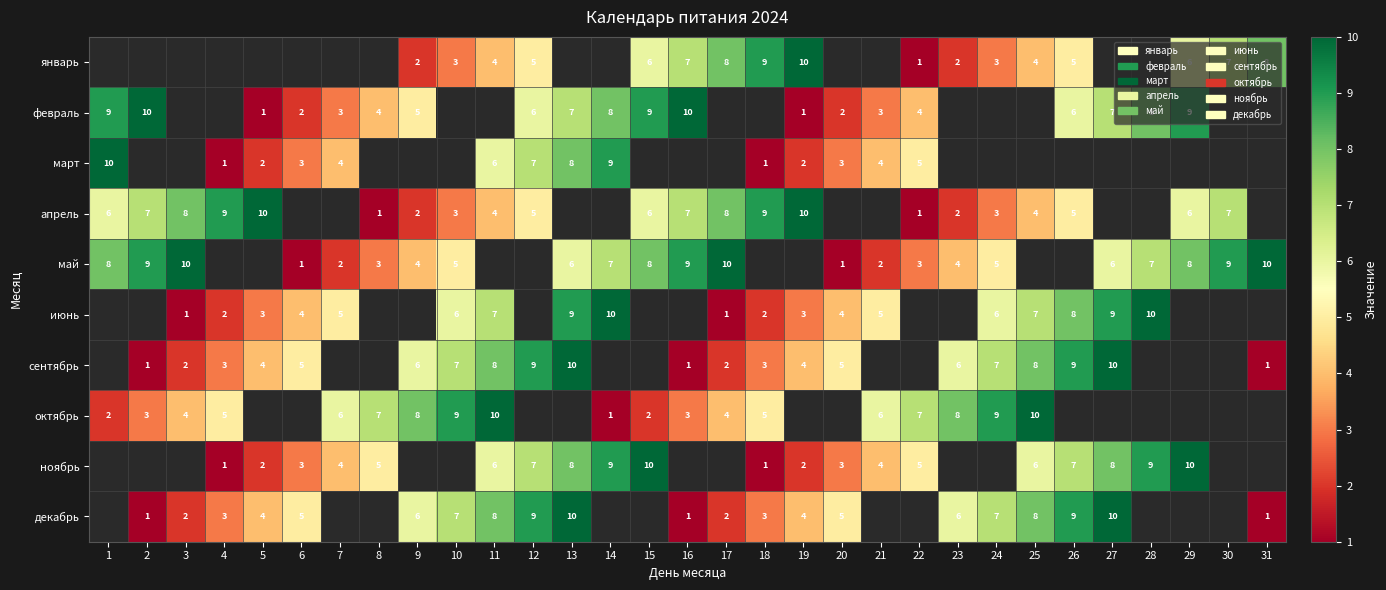

How many categories are shown in the chart?

31